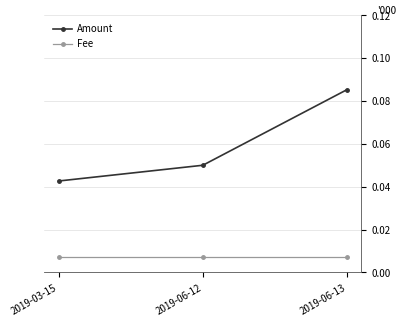

Rank the series at 2019-06-12 from lowest to highest value.

Fee, Amount